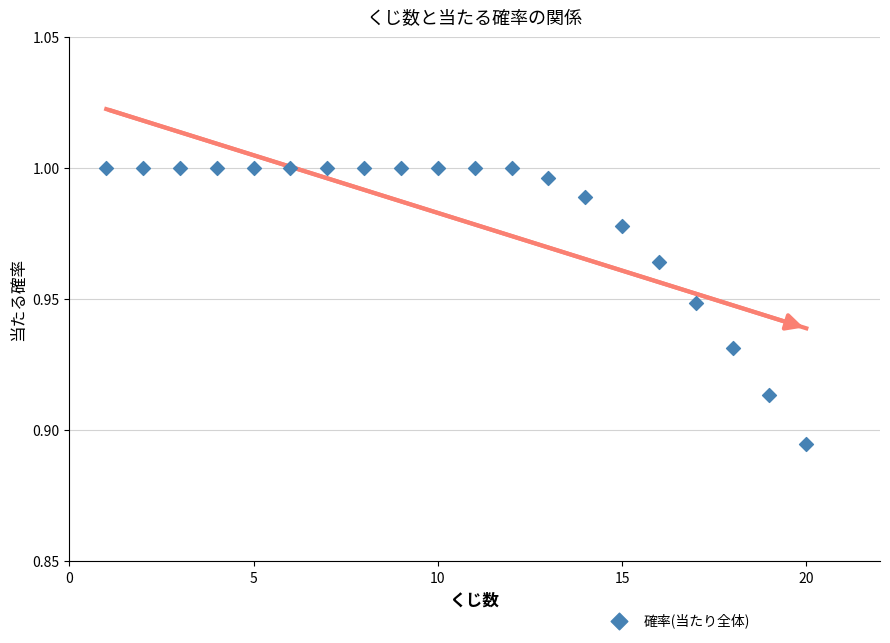

How many points are shown in the scatter plot?

20